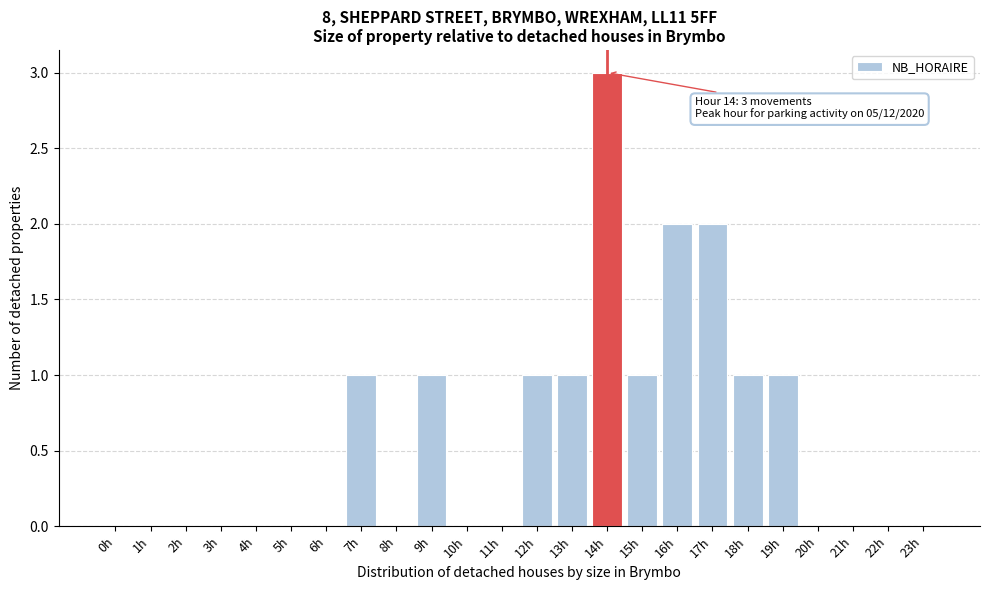

Reading left to right, extract all data points from this chart.

0h=0	1h=0	2h=0	3h=0	4h=0	5h=0	6h=0	7h=1	8h=0	9h=1	10h=0	11h=0	12h=1	13h=1	14h=3	15h=1	16h=2	17h=2	18h=1	19h=1	20h=0	21h=0	22h=0	23h=0